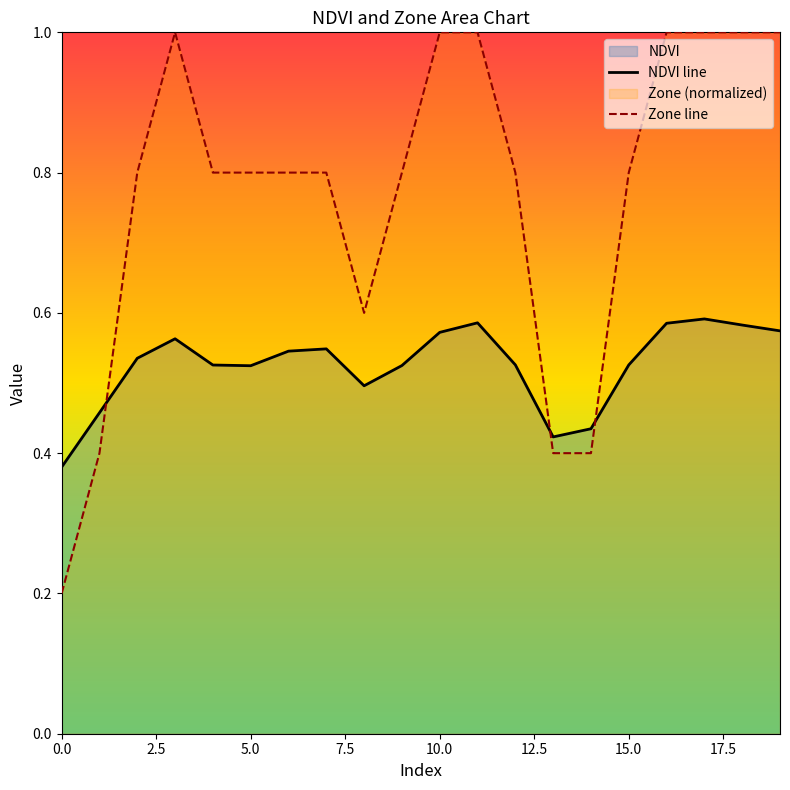

At which category is the sum across all series the highest?

17